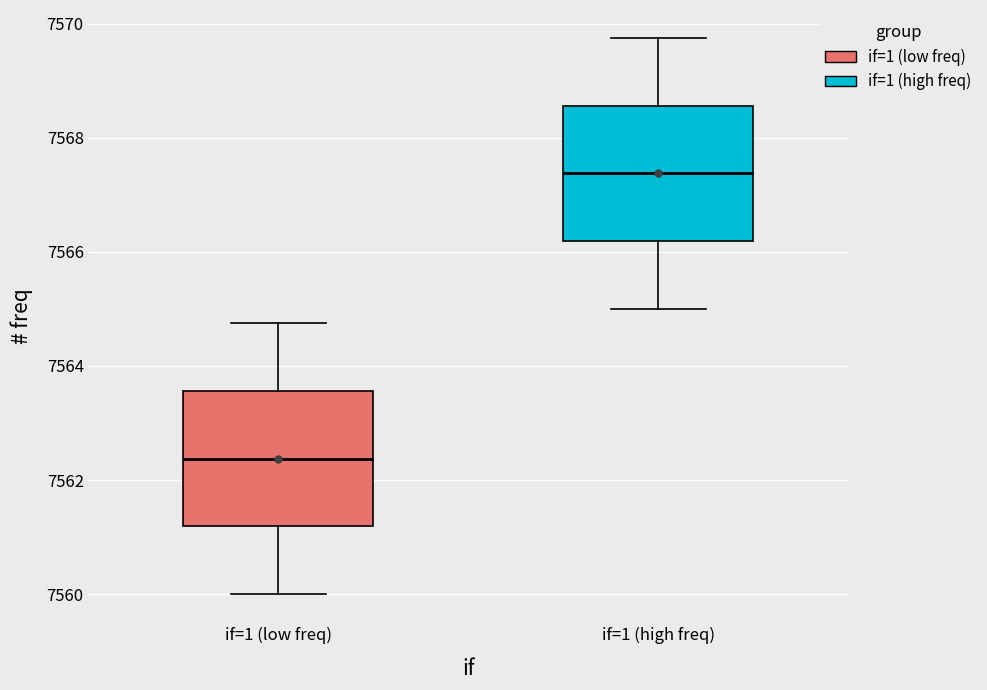

Where does the upper whisker of the box for if=1 (high freq) end on the y-axis? The values are not printed on the chart, so give them approximately, as read against the axis.

7569.8